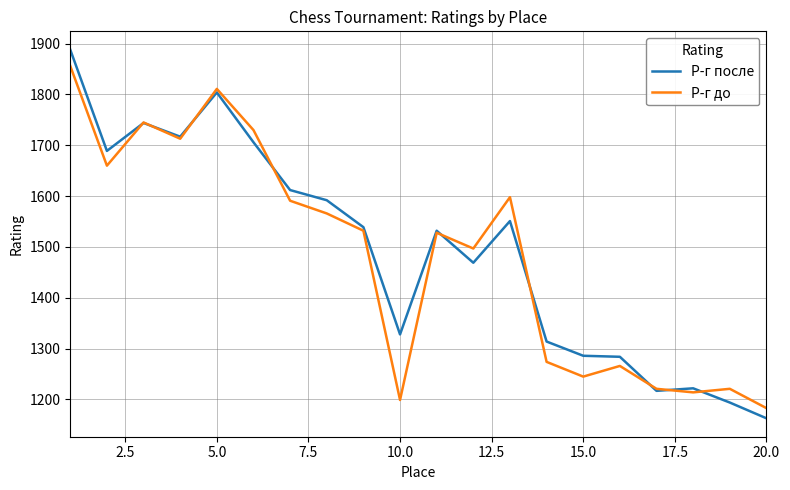

List the series in order of their peak value, highest first.

Р-г после, Р-г до